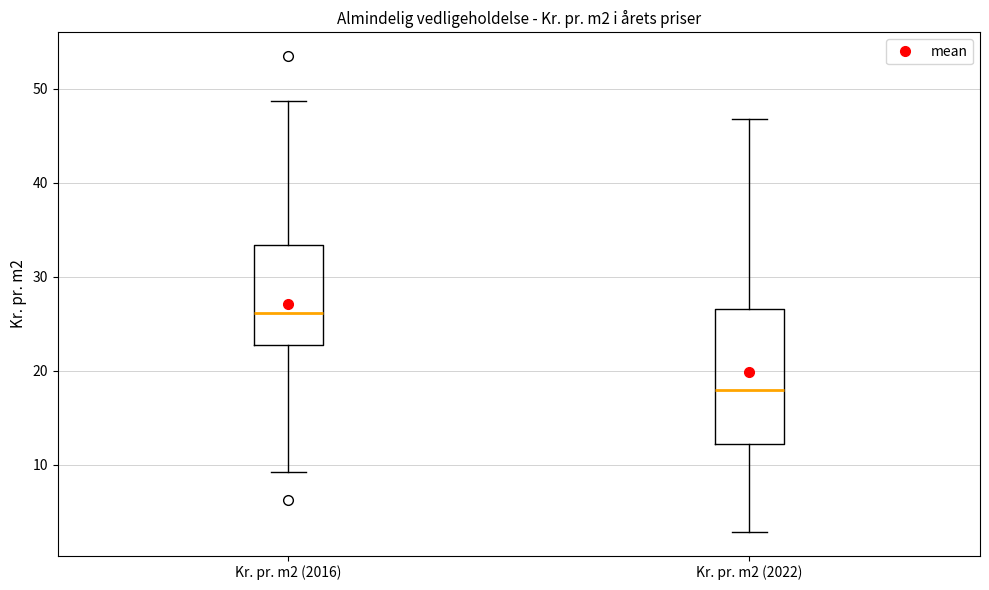

Reading left to right, transcribe this box plot: for each box, give where its median line is, the range the box spans, and where its two whiskers end, as read against the y-axis. The values are not printed on the chart, so give them approximately, as read against the axis.

Kr. pr. m2 (2016): median 26, box 23 to 33, whiskers 9 to 49
Kr. pr. m2 (2022): median 18, box 12 to 27, whiskers 3 to 47